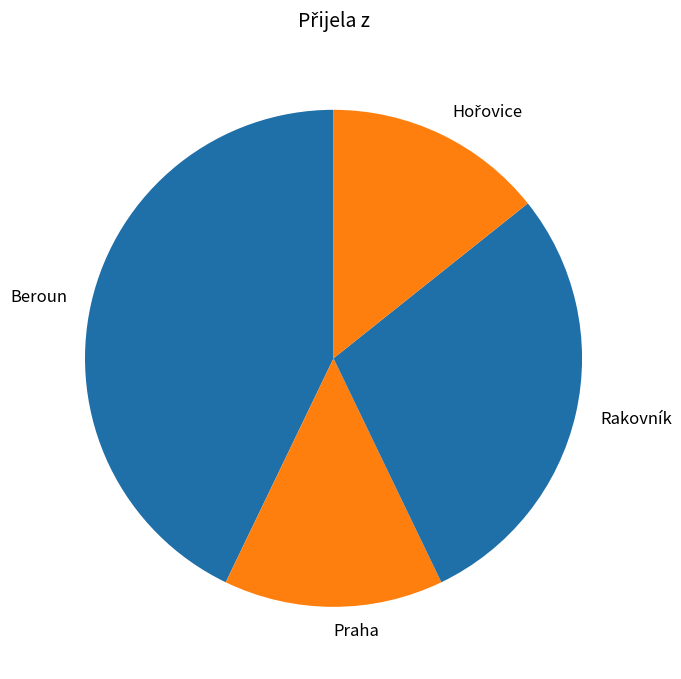

Which category has the biggest portion of the pie?

Beroun